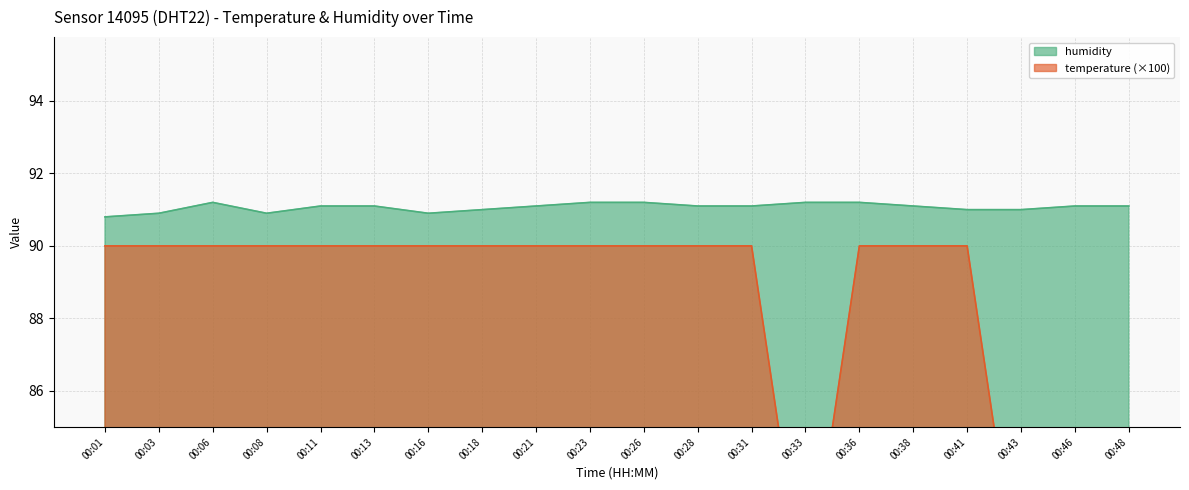

Which series has the widest spread of values?

temperature